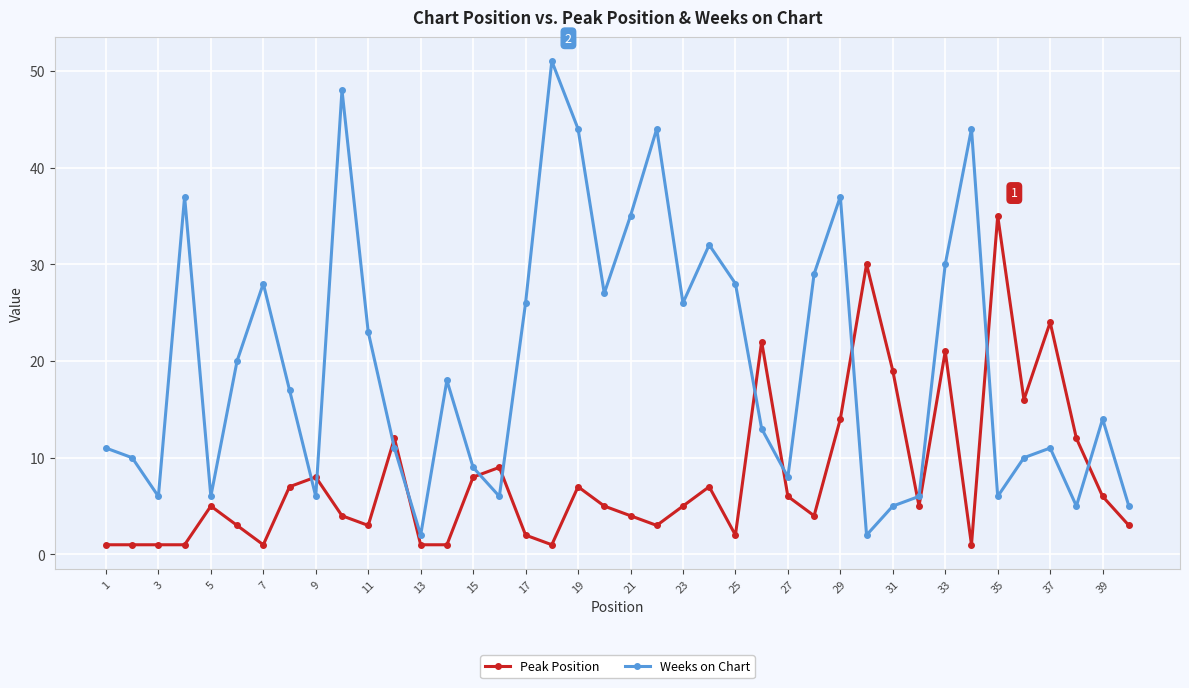

Is this an area chart (filled region under the line)?

No